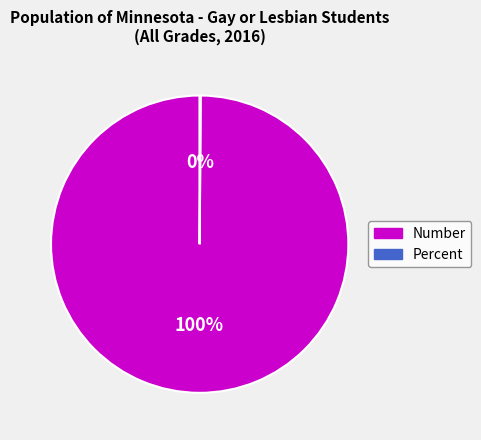

Does Number account for over 50% of the chart?

Yes